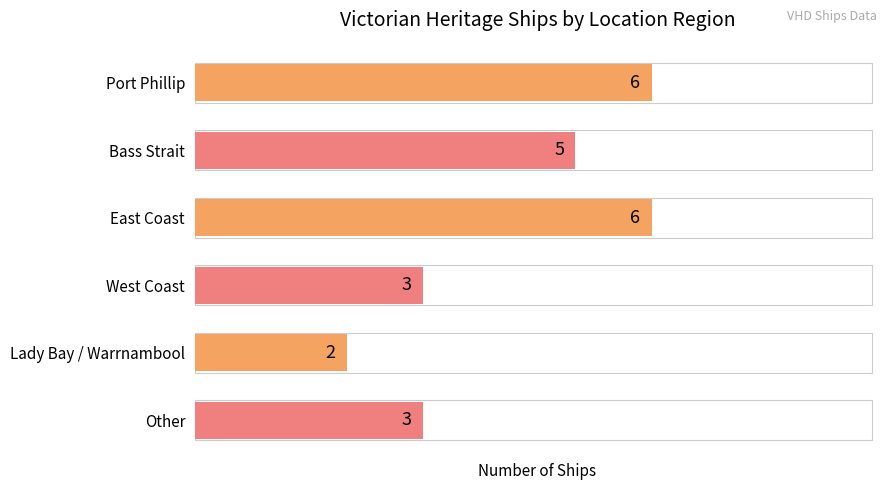

Reading top to bottom, list all the values displayed in this chart.

6	5	6	3	2	3